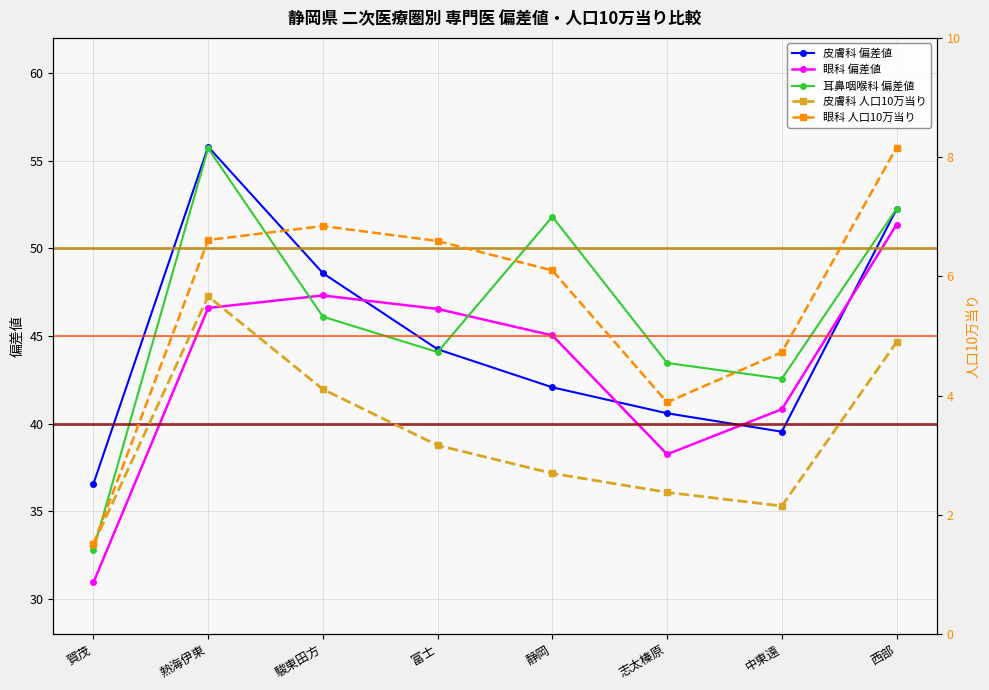

What is the value of the 眼科 偏差値 point at the 7th from the left?

40.8